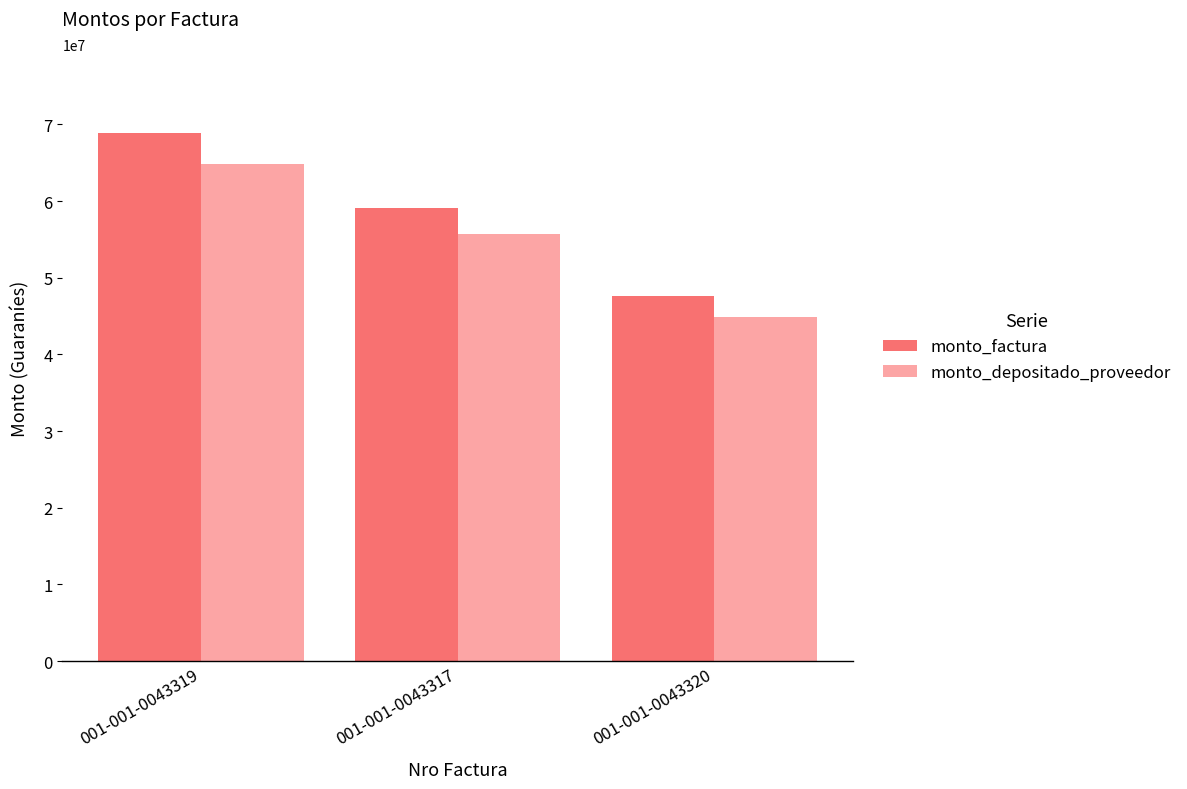

Reading left to right, list all the values displayed in this chart.

monto_factura: 68858364	59154355	47654152
monto_depositado_proveedor: 64798852	55666936	44844722